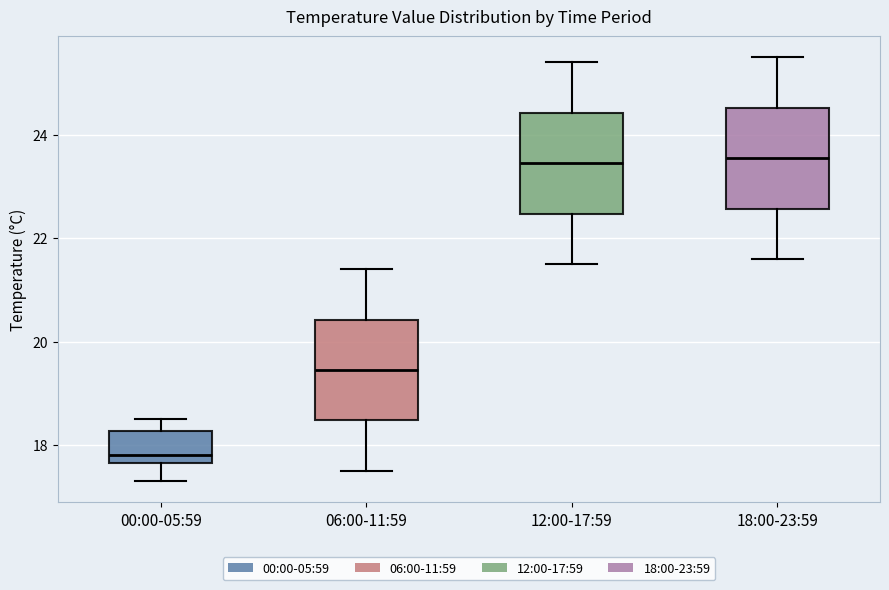

Where is the upper edge of the box for 12:00-17:59 on the y-axis? The values are not printed on the chart, so give them approximately, as read against the axis.

24.4